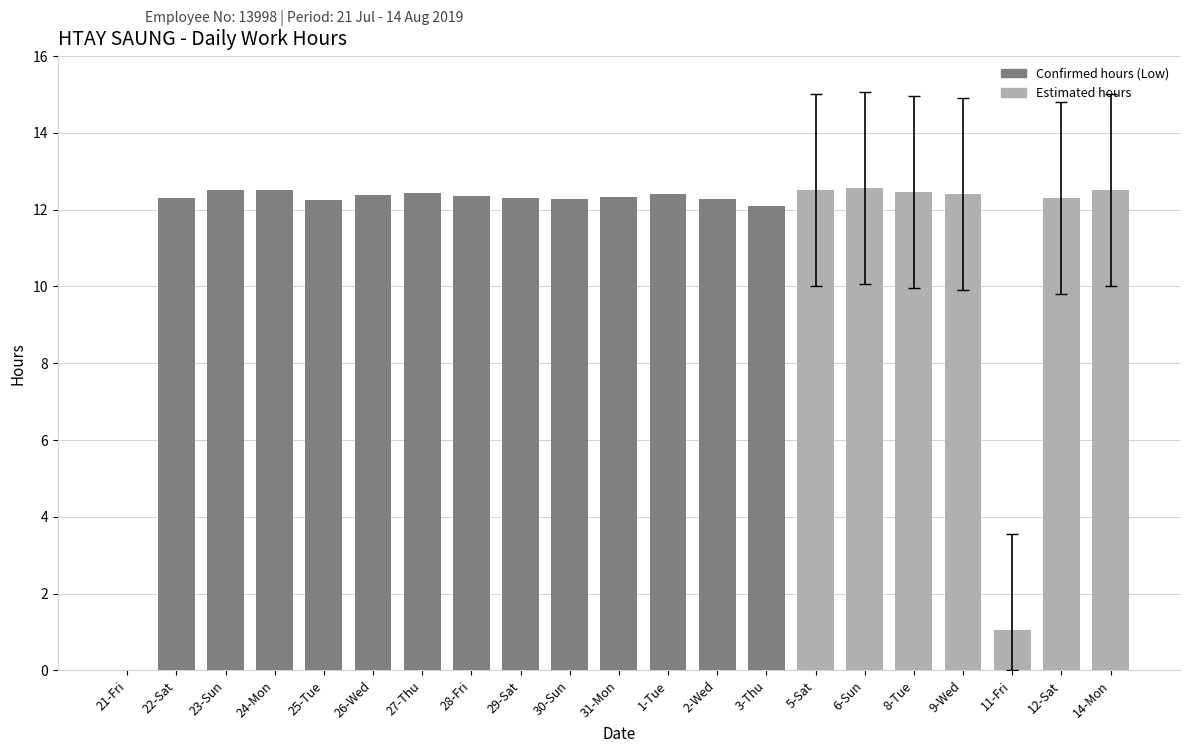

What is the greatest value displayed?

12.6